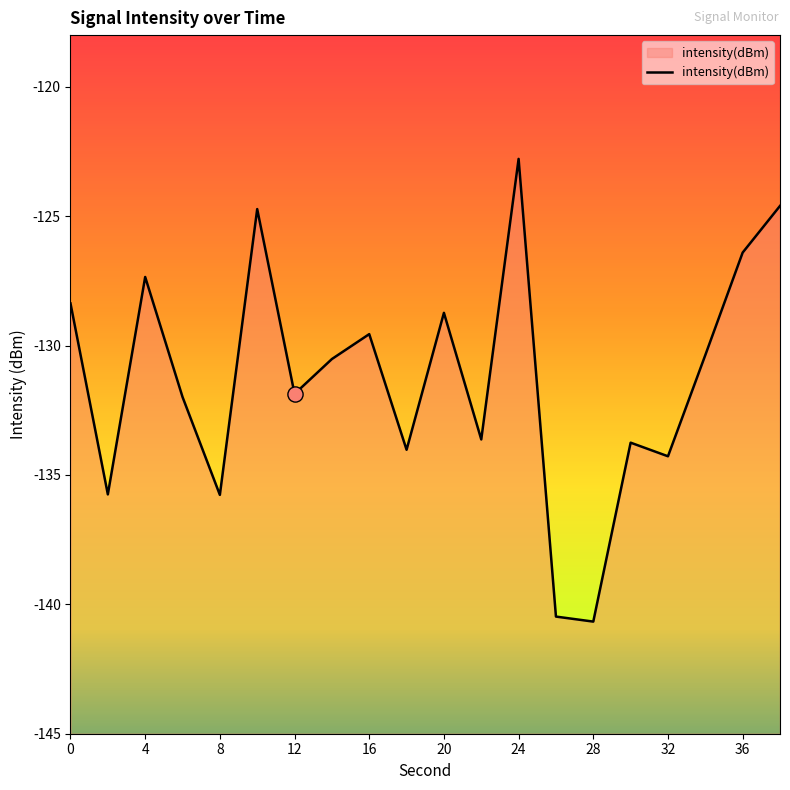

Which has a higher value, 14 or 10?

10